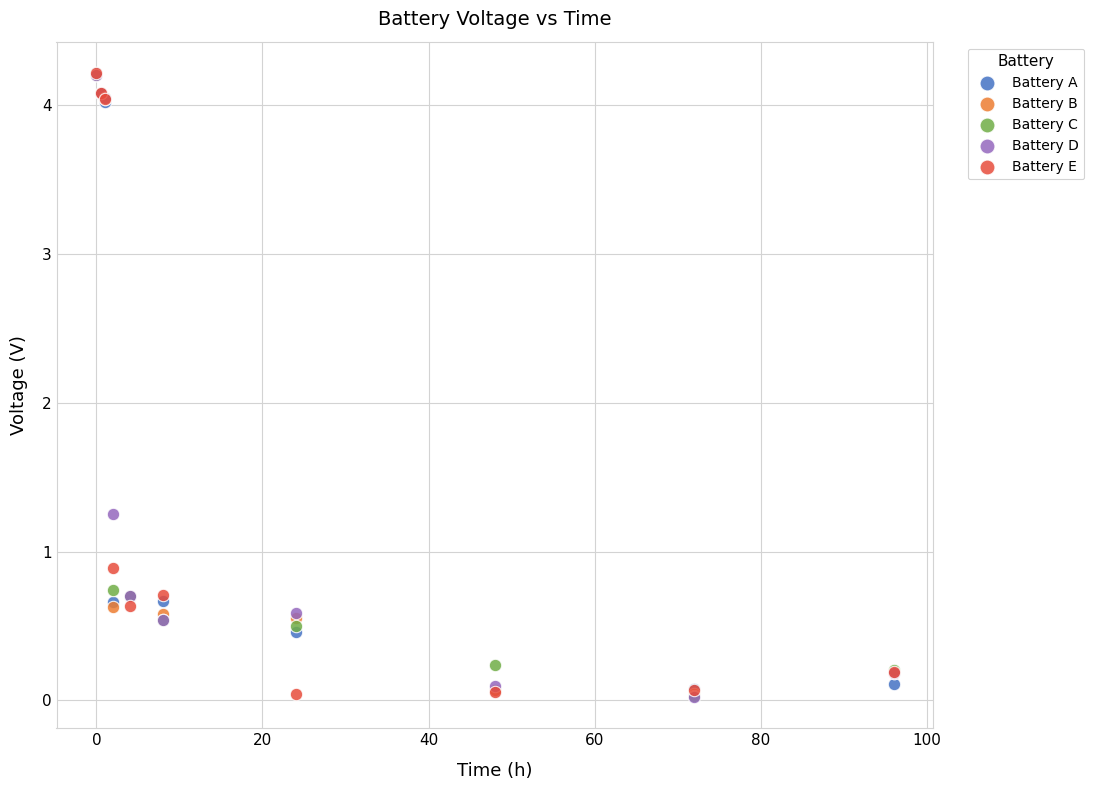

In the Battery A series, what Y value is closest to 2?

0.7